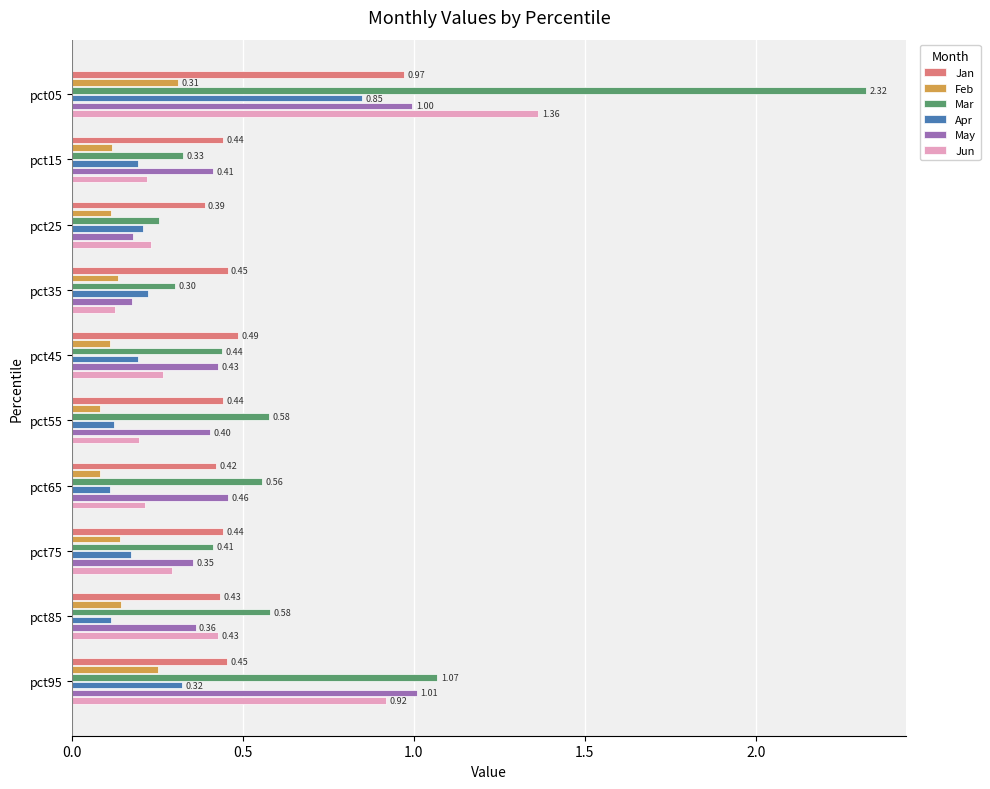

Between pct65 and pct75, which series saw the biggest shift?

Mar